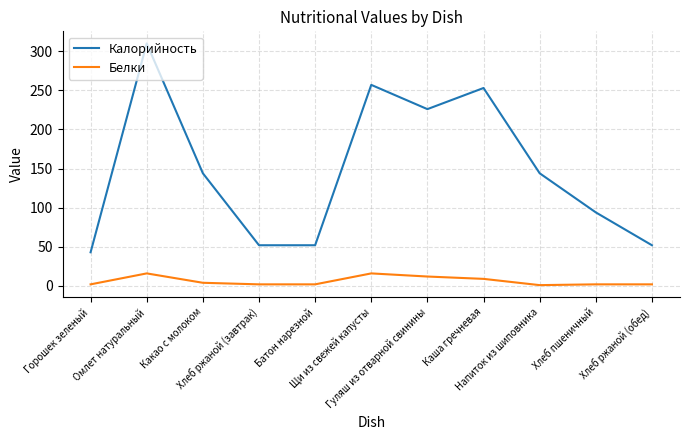

List the series in order of their peak value, highest first.

Калорийность, Белки